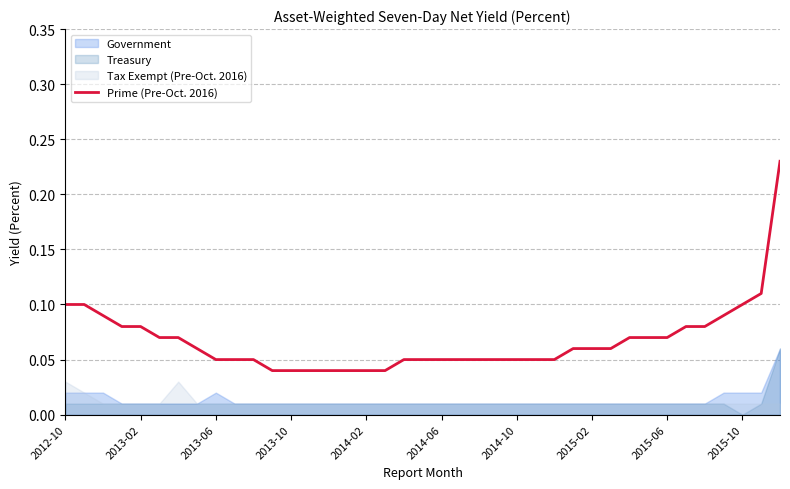

Rank the categories by value from lowest to highest.

11, 12, 13, 14, 15, 16, 17, 2015-06, 2015-10, 10, 18, 19, 20, 21, 22, 23, 24, 25, 26, 2015-02, 27, 28, 29, 2014-06, 2014-10, 30, 31, 32, 2013-10, 2014-02, 33, 34, 2013-06, 35, 2012-10, 2013-02, 36, 37, 38